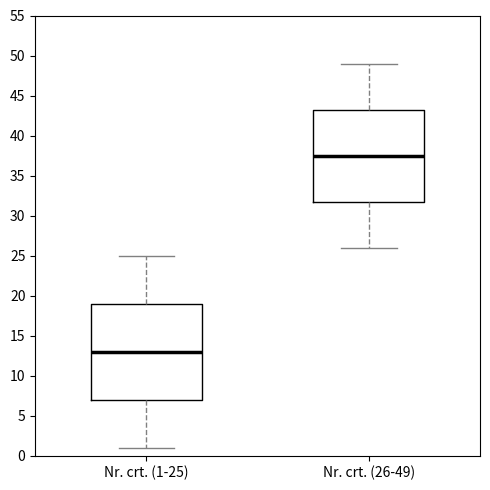

Which box's median line is the highest?

Nr. crt. (26-49)